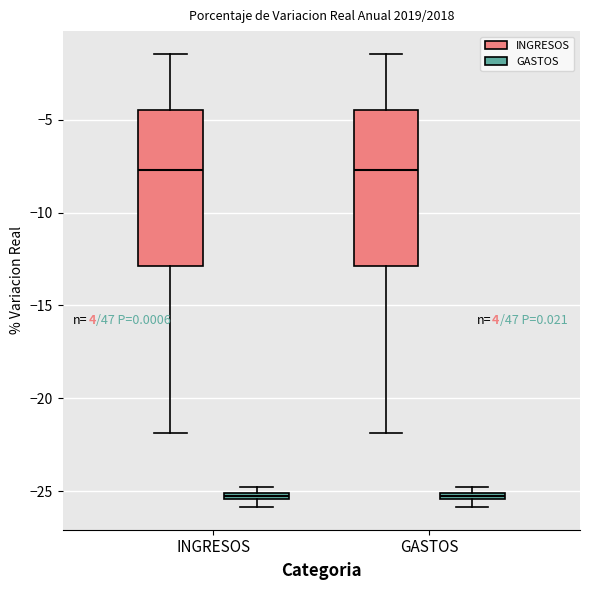

Where does the lower whisker of the box for GASTOS (INGRESOS) end on the y-axis? The values are not printed on the chart, so give them approximately, as read against the axis.

-22.0